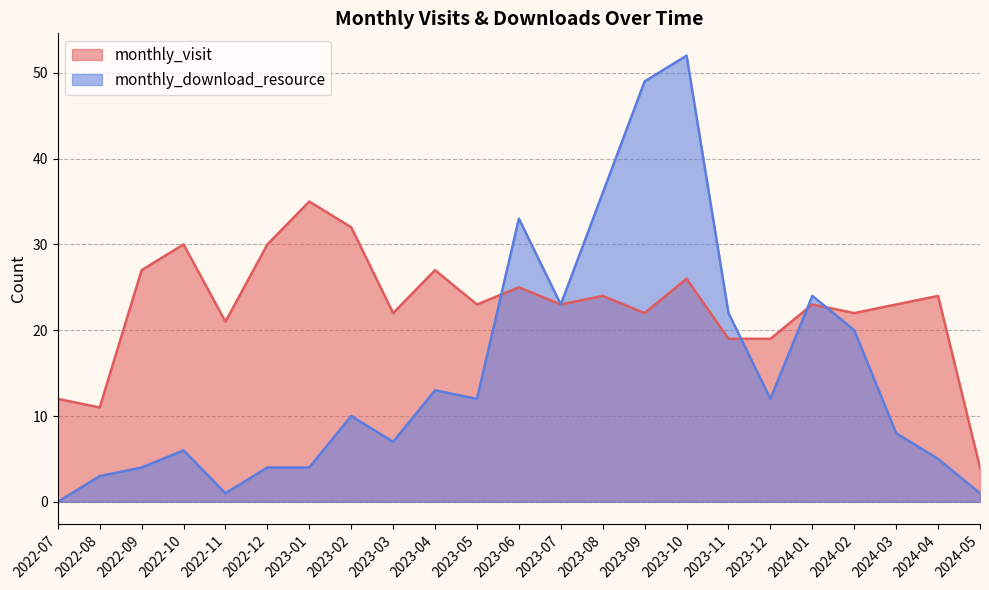

True or false: monthly_download_resource has a value of 1 at 2022-11.

True